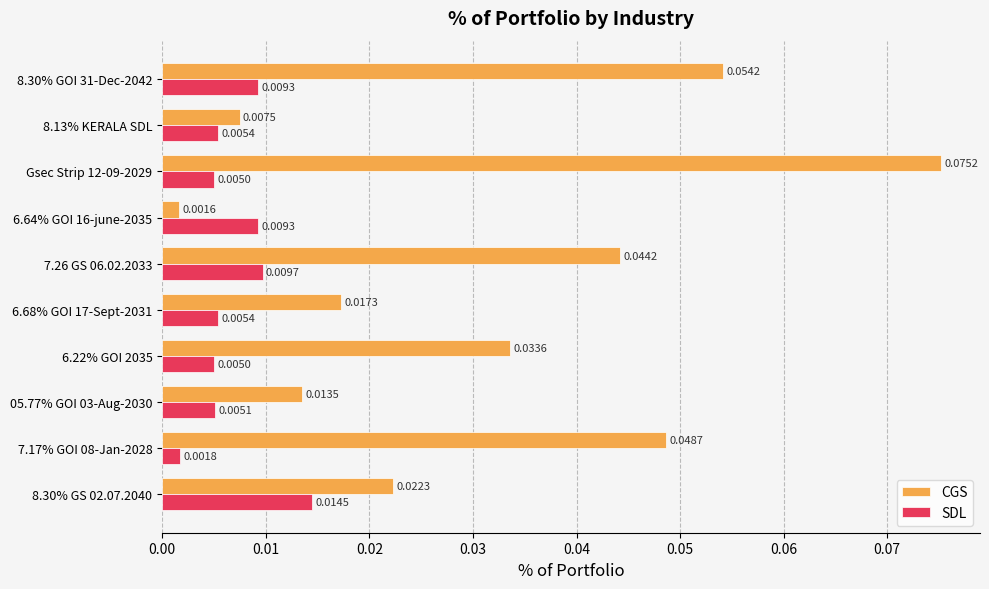

At which label does CGS reach its peak?

Gsec Strip 12-09-2029